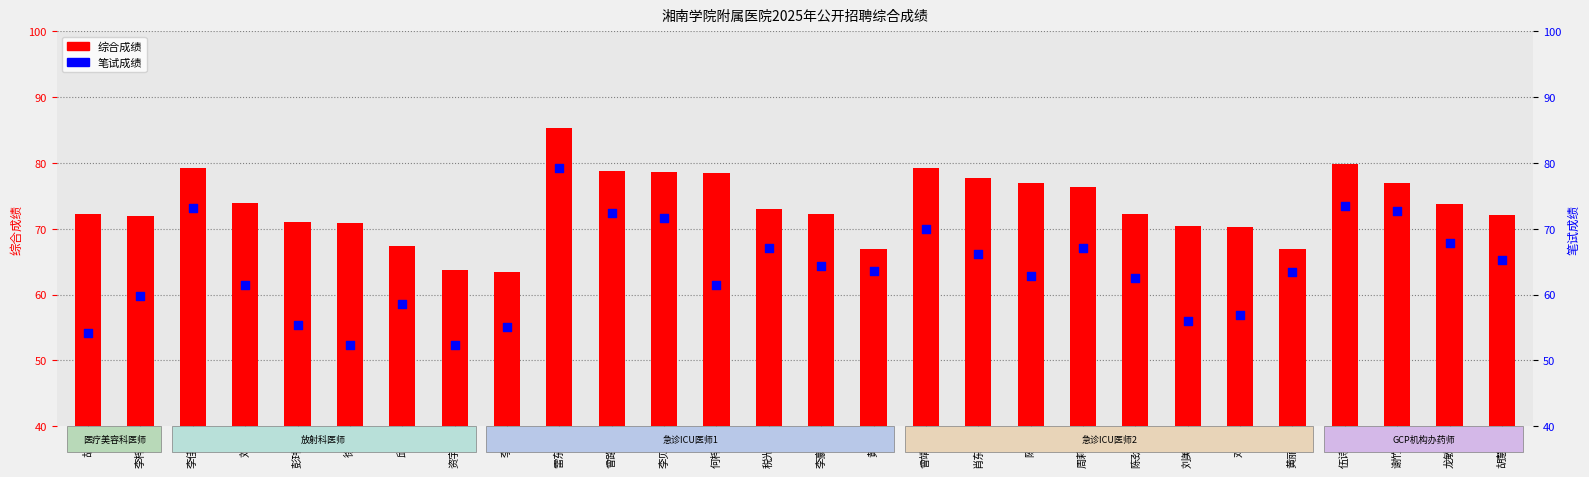

What is the total value across all series at 龙敏娟?

141.7